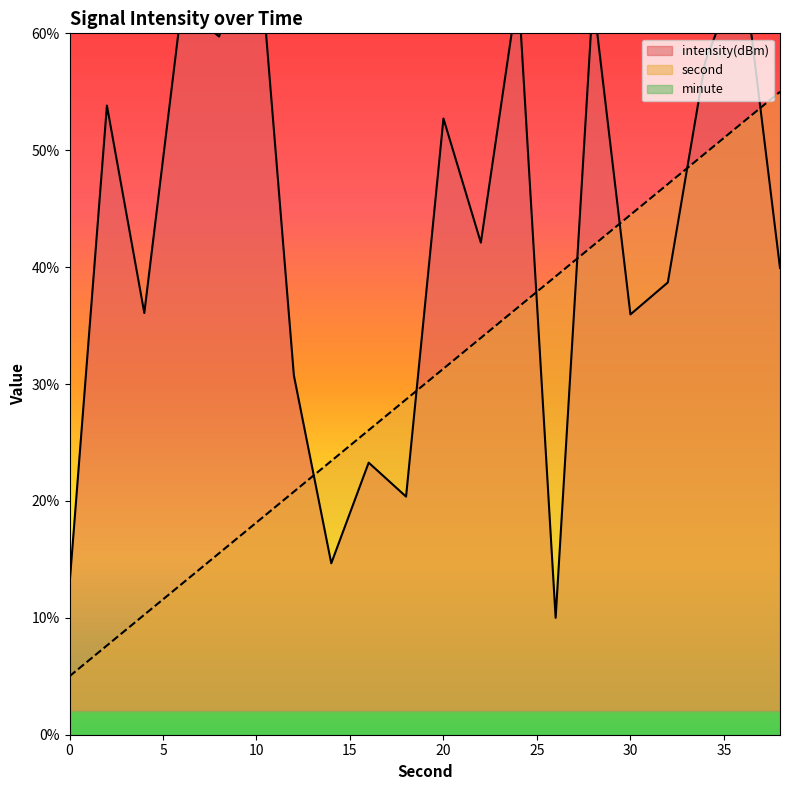

Does the chart display data point markers on the line(s)?

No